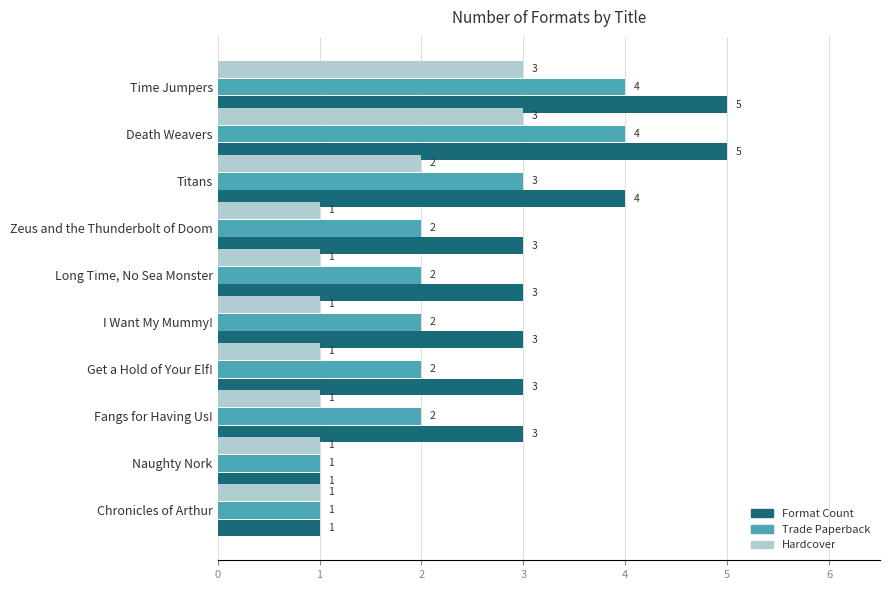

What is the total value across all series at Titans?

9